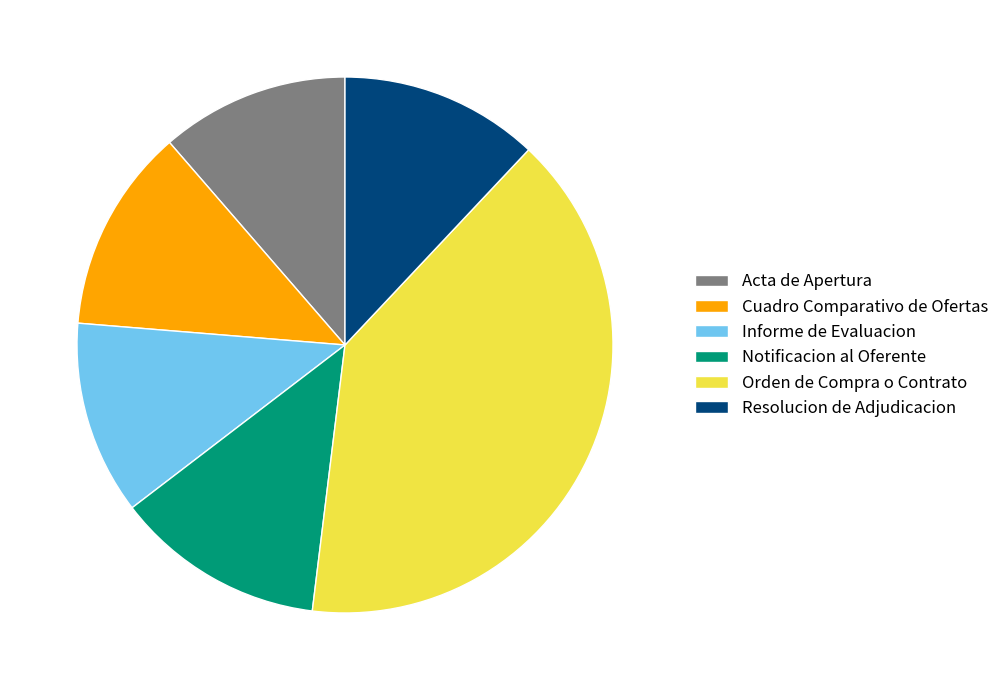

Which slice is the largest?

Orden de Compra o Contrato